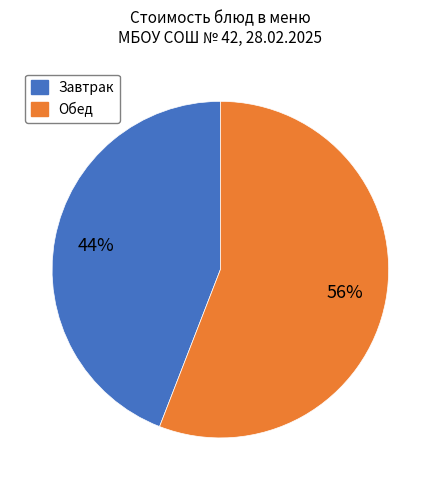

True or false: Завтрак accounts for 44% of the total.

True